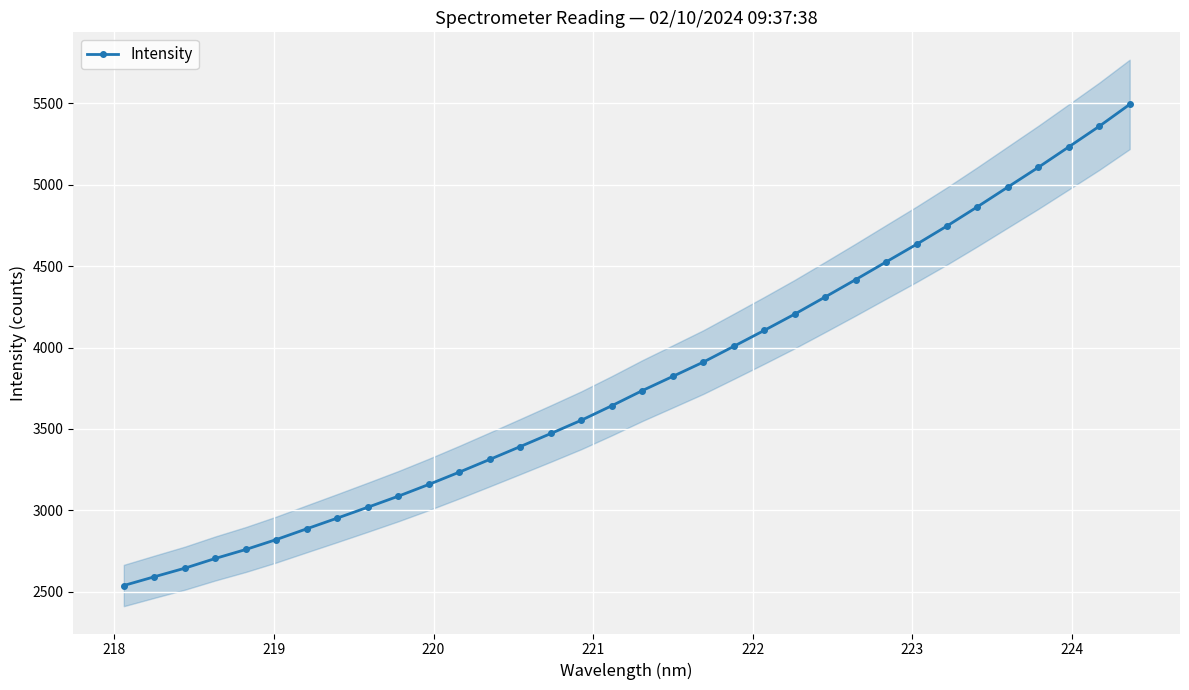

Does the chart display data point markers on the line(s)?

Yes